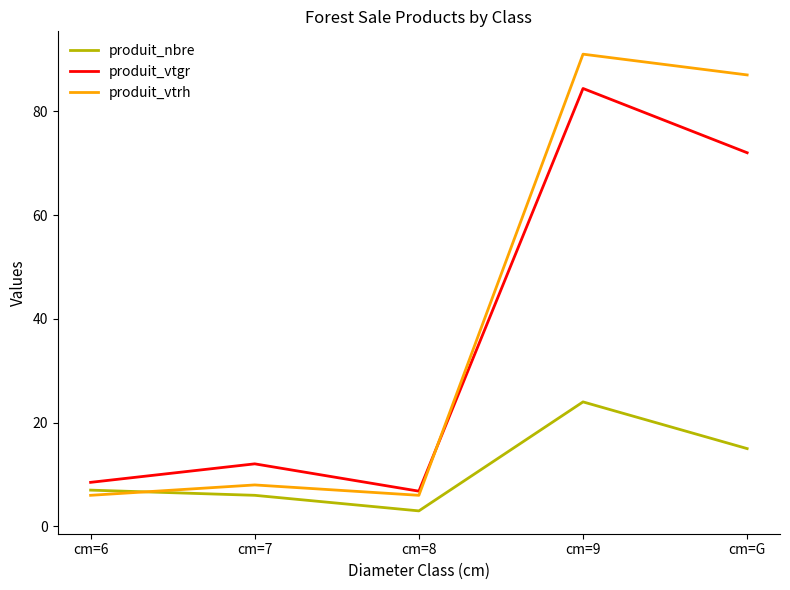

At which category does produit_vtrh reach its first local valley?

cm=8